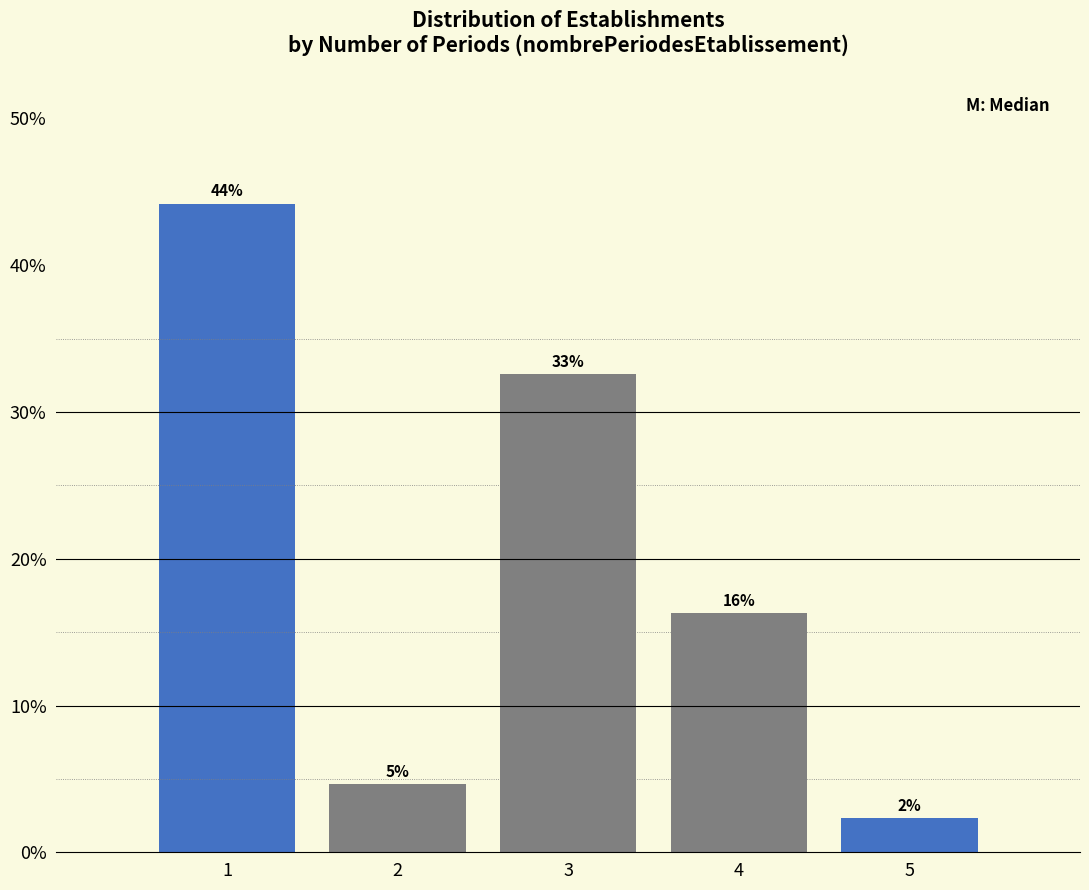

Does the chart contain any negative values?

No